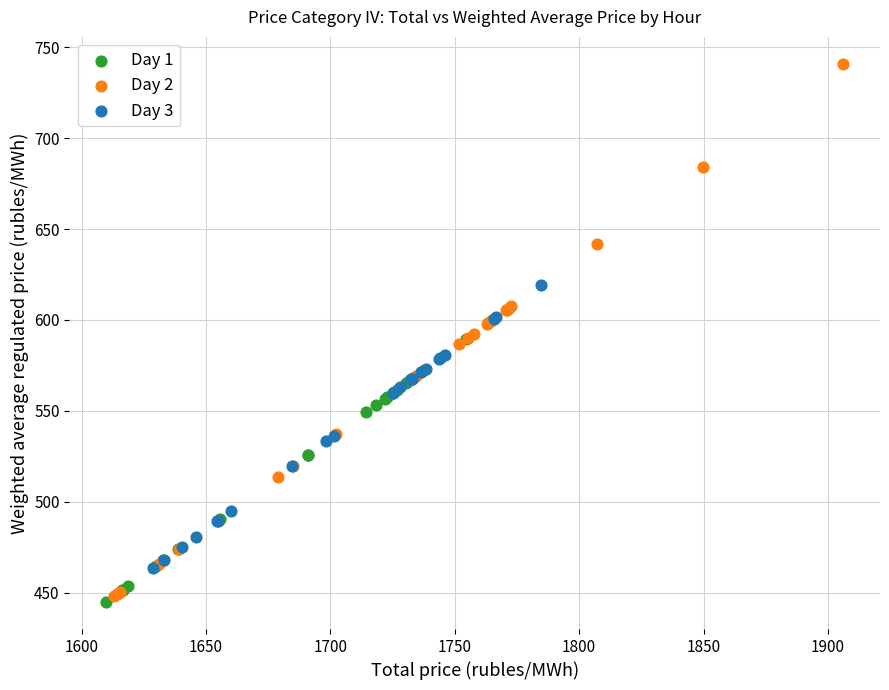

Which series has the largest Y range (max minus min)?

Day 2